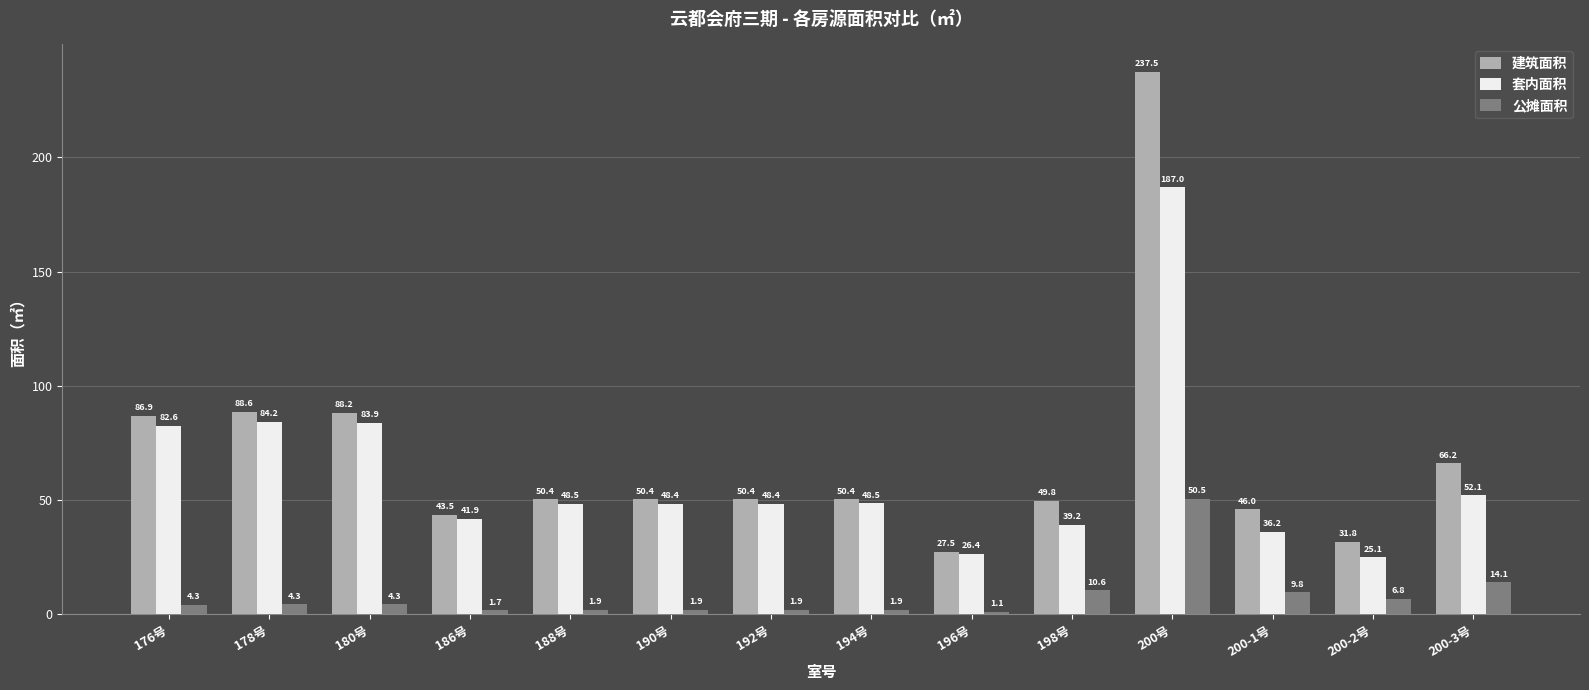

The 建筑面积 series shows 83.7 at 188号. True or false?

False